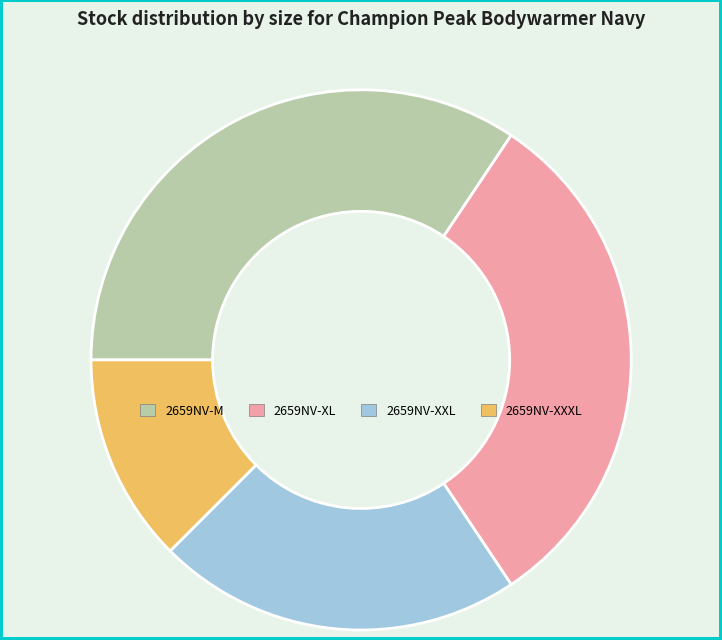

Which has a higher value, 2659NV-XXL or 2659NV-XL?

2659NV-XL